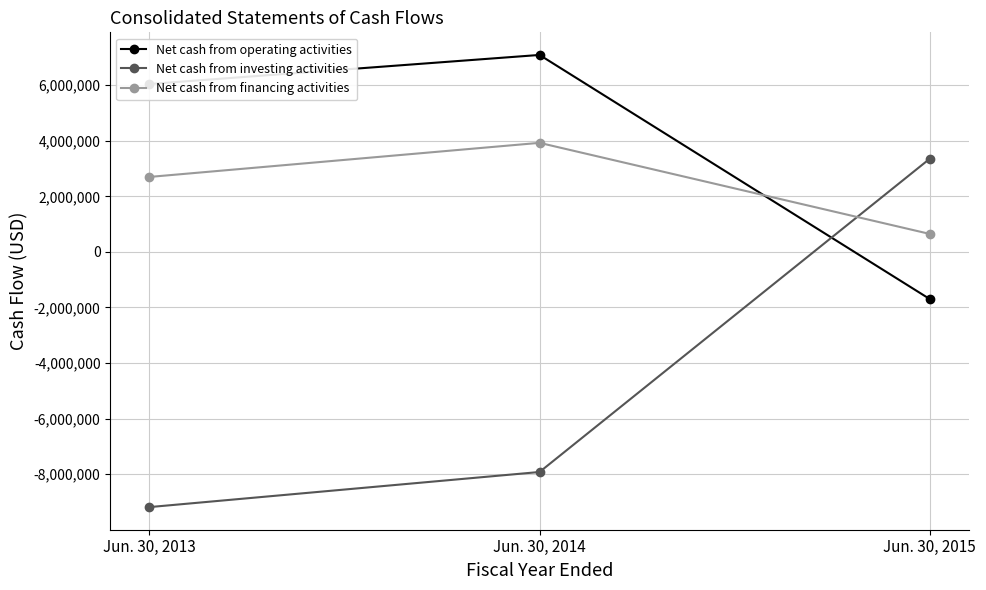

What are all the series names shown in the legend?

Net cash from operating activities, Net cash from investing activities, Net cash from financing activities